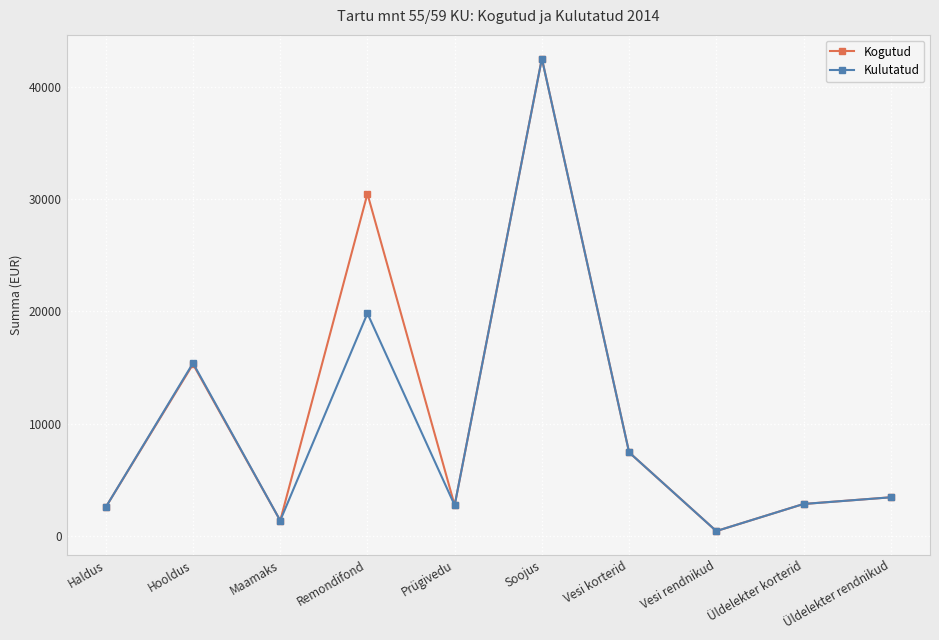

What is the difference between the second highest and minimum values in the Kulutatud series?

19415.1